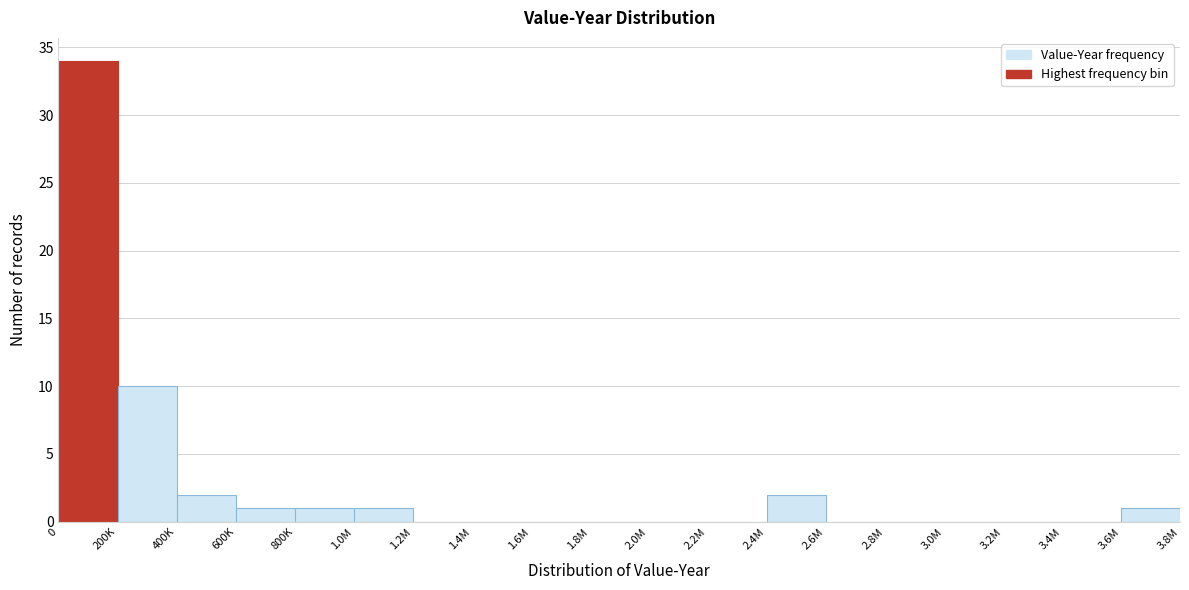

Reading left to right, extract all data points from this chart.

0=34	200K=10	400K=2	600K=1	800K=1	1.0M=1	1.2M=0	1.4M=0	1.6M=0	1.8M=0	2.0M=0	2.2M=0	2.4M=2	2.6M=0	2.8M=0	3.0M=0	3.2M=0	3.4M=0	3.6M=1